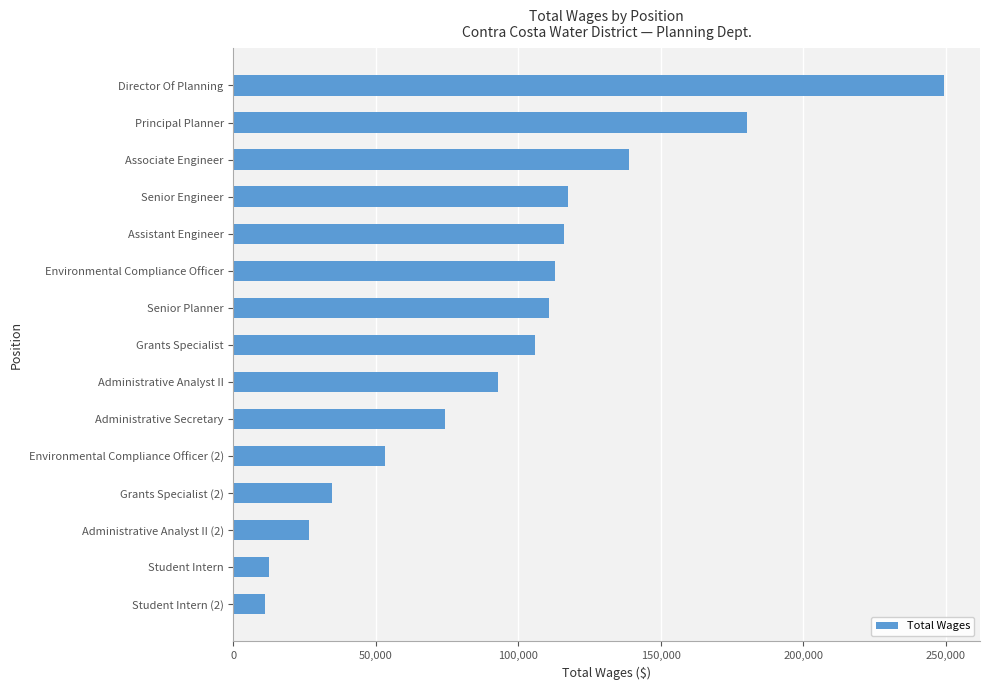

At which label is the value closest to 130274?

Associate Engineer